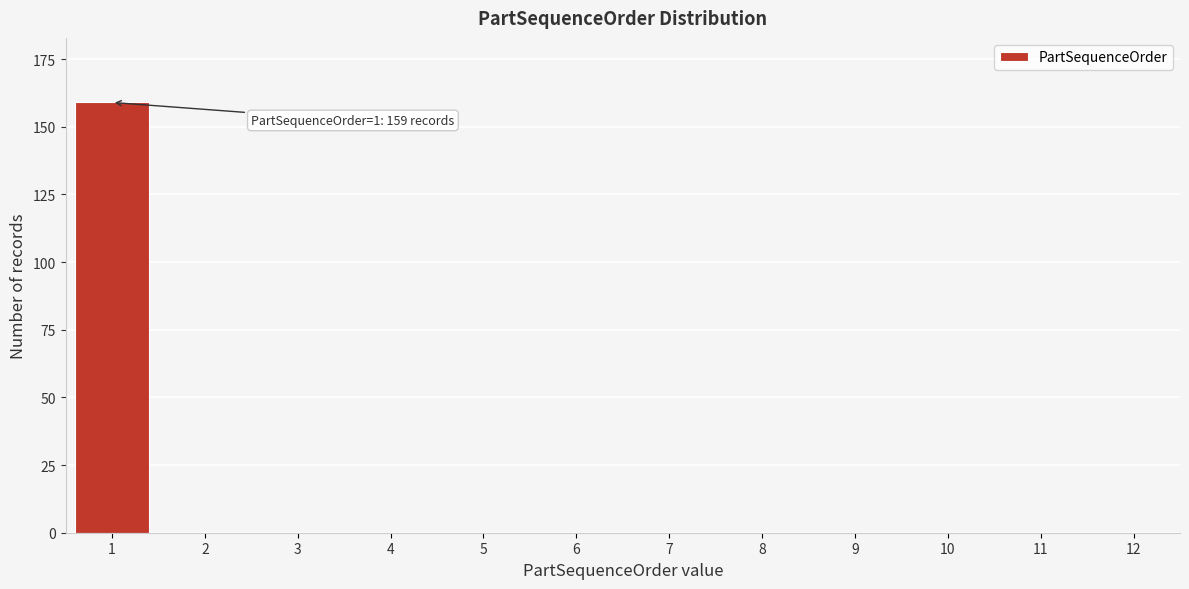

Reading left to right, list all the values displayed in this chart.

1=159	2=0	3=0	4=0	5=0	6=0	7=0	8=0	9=0	10=0	11=0	12=0